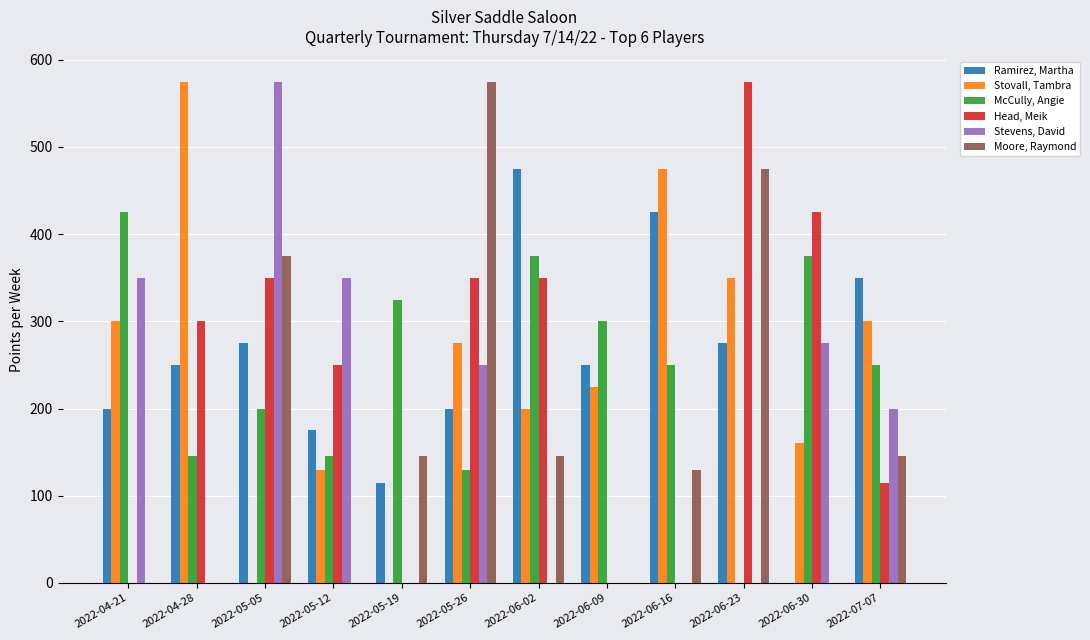

How many distinct data groups are displayed?

6